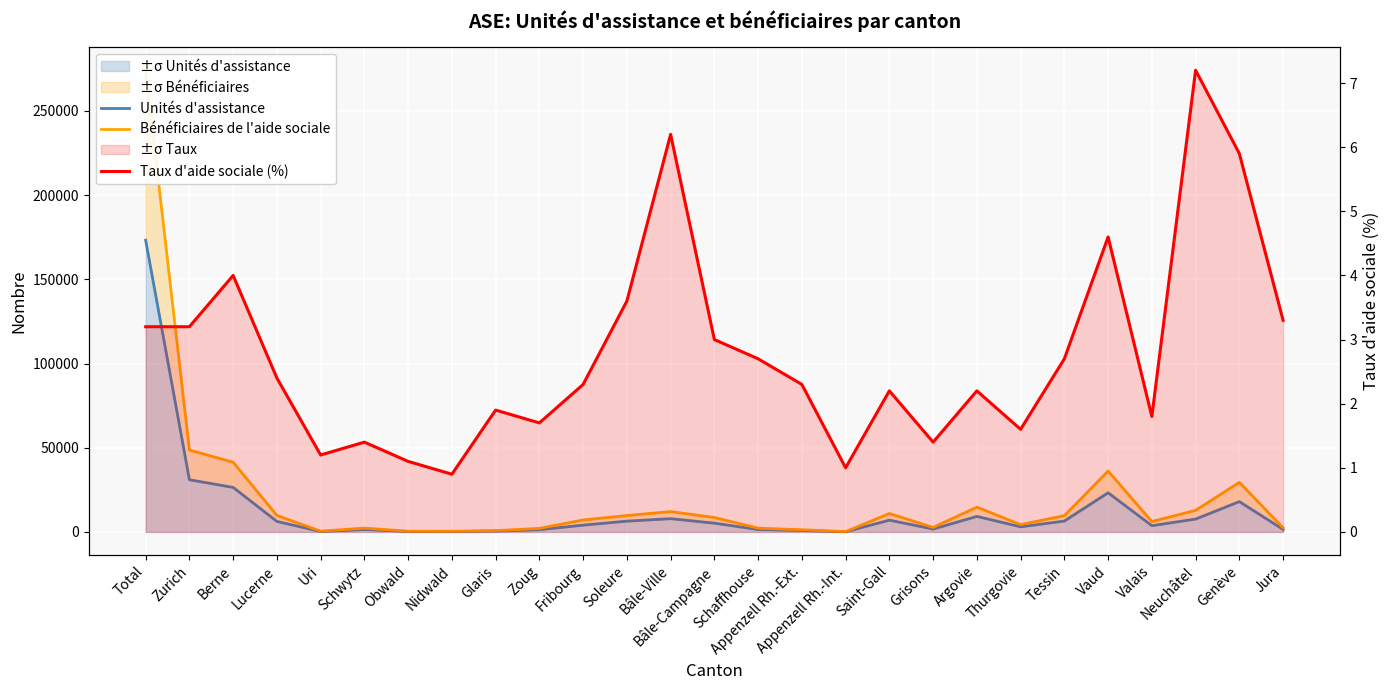

Reading right to left, list all the values displayed in this chart.

Unités d'assistance: Jura=1490.0	Genève=17991.0	Neuchâtel=7645.0	Valais=3699.0	Vaud=23250.0	Tessin=6459.0	Thurgovie=3024.0	Argovie=9219.0	Grisons=1696.0	Saint-Gall=6986.0	Appenzell Rh.-Int.=81.0	Appenzell Rh.-Ext.=826.0	Schaffhouse=1433.0	Bâle-Campagne=5191.0	Bâle-Ville=7862.0	Soleure=6401.0	Fribourg=4022.0	Zoug=1311.0	Glaris=509.0	Nidwald=251.0	Obwald=264.0	Schwytz=1433.0	Uri=256.0	Lucerne=6220.0	Berne=26436.0	Zurich=30979.0	Total=173244.0
Bénéficiaires de l'aide sociale: Jura=2415.0	Genève=29438.0	Neuchâtel=12805.0	Valais=6145.0	Vaud=36155.0	Tessin=9654.0	Thurgovie=4353.0	Argovie=14719.0	Grisons=2674.0	Saint-Gall=10941.0	Appenzell Rh.-Int.=161.0	Appenzell Rh.-Ext.=1280.0	Schaffhouse=2231.0	Bâle-Campagne=8560.0	Bâle-Ville=12073.0	Soleure=9713.0	Fribourg=7115.0	Zoug=2092.0	Glaris=759.0	Nidwald=388.0	Obwald=403.0	Schwytz=2260.0	Uri=440.0	Lucerne=9775.0	Berne=41408.0	Zurich=48613.0	Total=274194.0
Taux d'aide sociale (%): Jura=3.3	Genève=5.9	Neuchâtel=7.2	Valais=1.8	Vaud=4.6	Tessin=2.7	Thurgovie=1.6	Argovie=2.2	Grisons=1.4	Saint-Gall=2.2	Appenzell Rh.-Int.=1.0	Appenzell Rh.-Ext.=2.3	Schaffhouse=2.7	Bâle-Campagne=3.0	Bâle-Ville=6.2	Soleure=3.6	Fribourg=2.3	Zoug=1.7	Glaris=1.9	Nidwald=0.9	Obwald=1.1	Schwytz=1.4	Uri=1.2	Lucerne=2.4	Berne=4.0	Zurich=3.2	Total=3.2